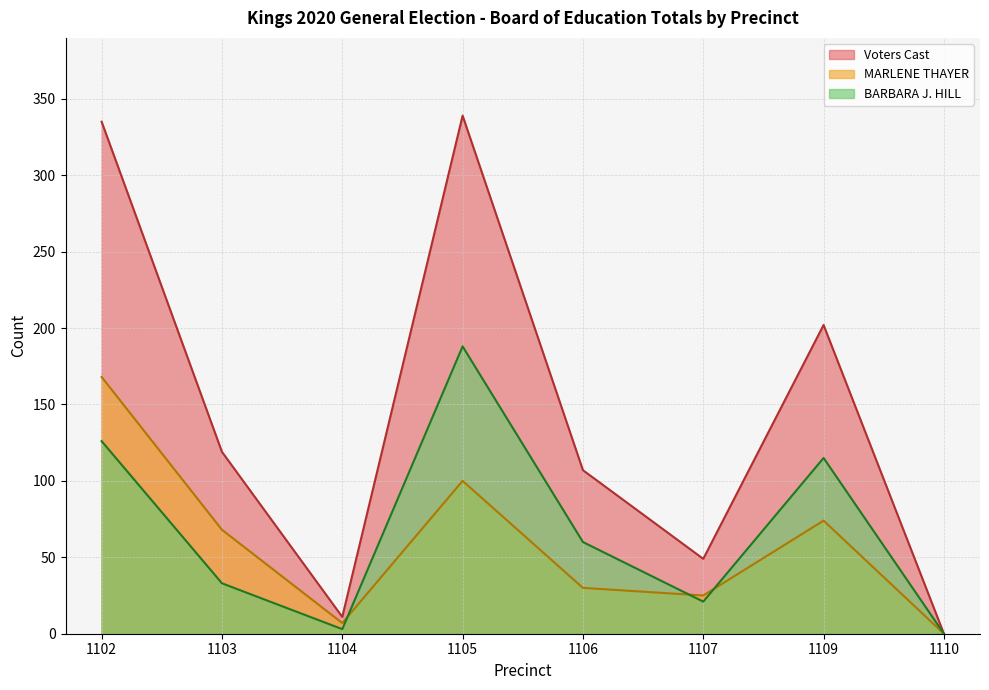

What are all the series names shown in the legend?

Voters Cast, MARLENE THAYER, BARBARA J. HILL